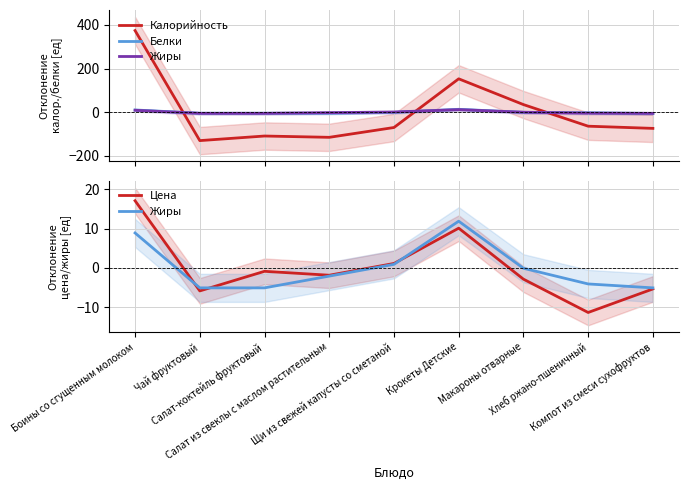

How many values in the Цена series exceed -1?

4